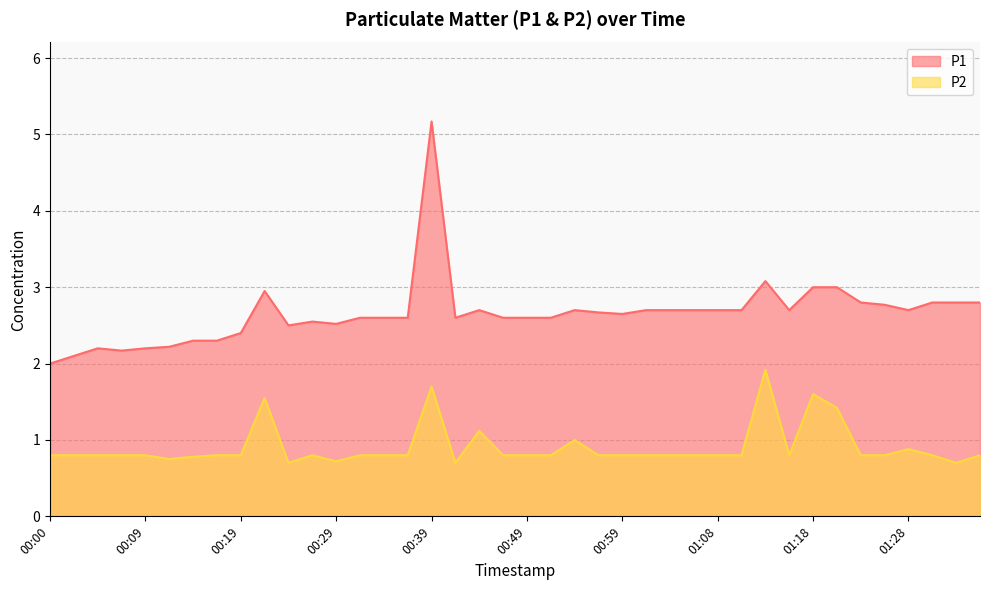

How many lines are shown in the chart?

2